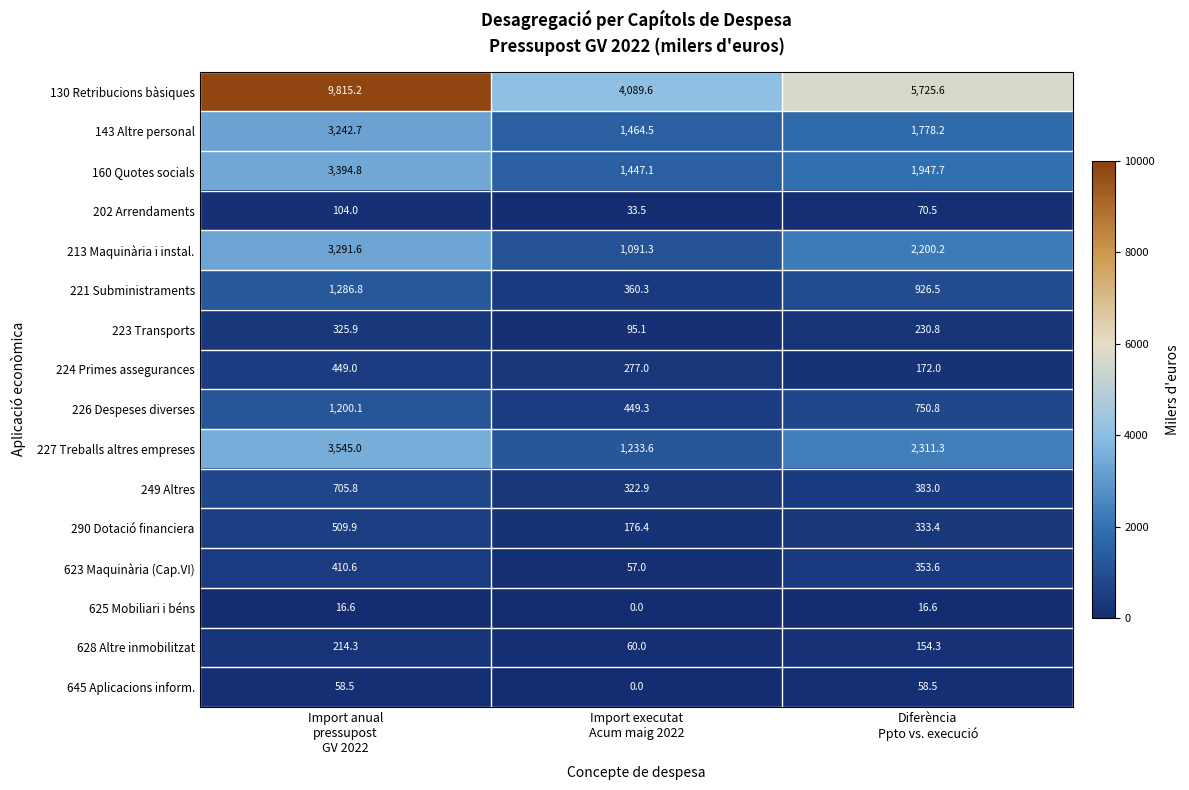

Count the number of data series in this chart.

16